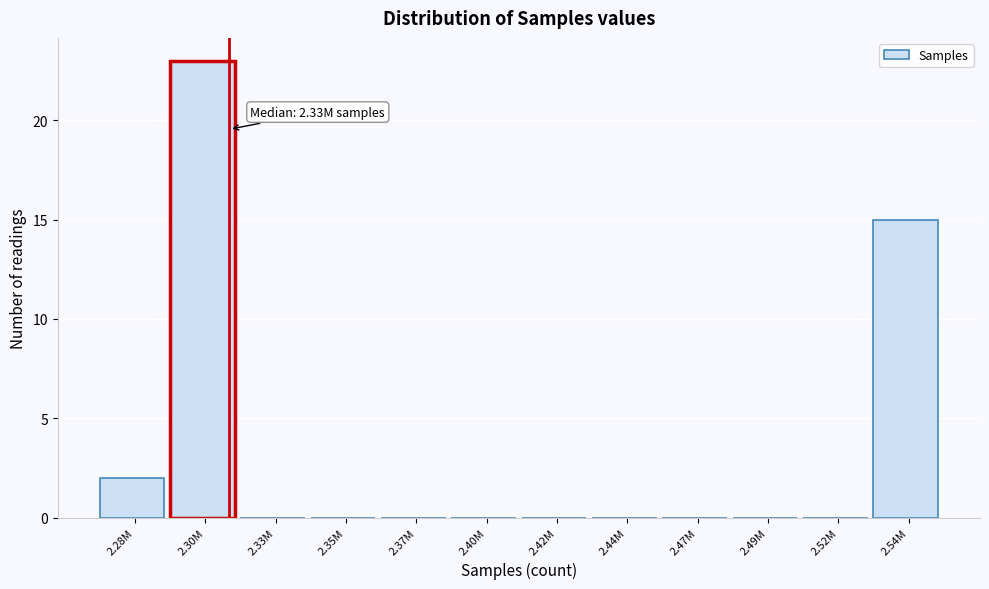

Reading right to left, what are all the values shown in this chart?

2.54M=15	2.52M=0	2.49M=0	2.47M=0	2.44M=0	2.42M=0	2.40M=0	2.37M=0	2.35M=0	2.33M=0	2.30M=23	2.28M=2